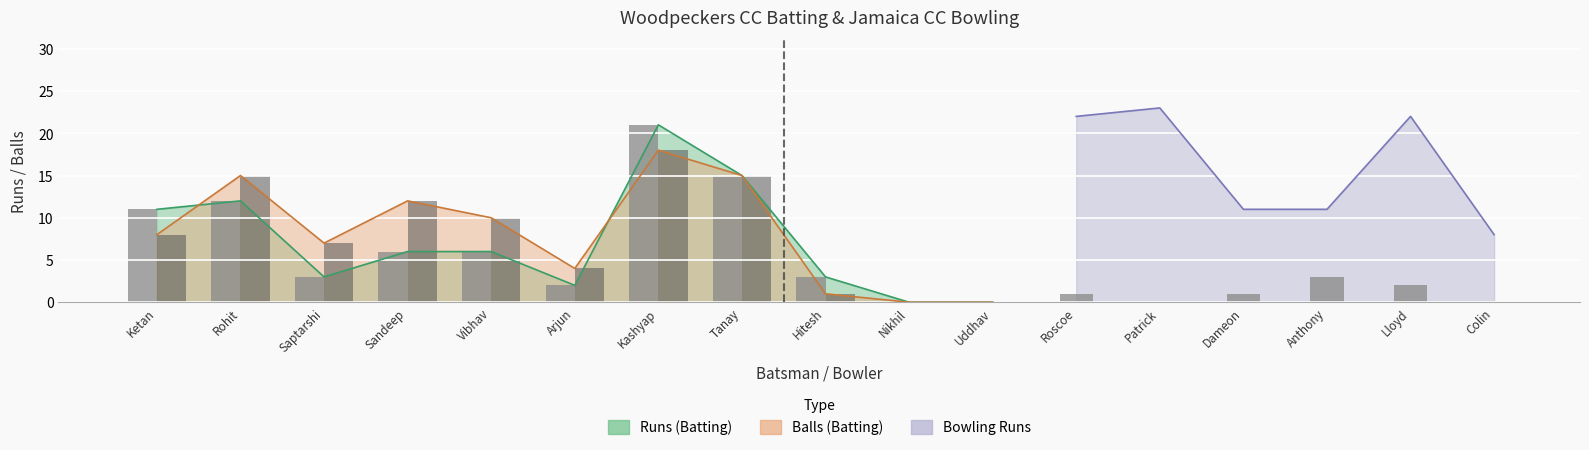

How many bars are there in each group?

2